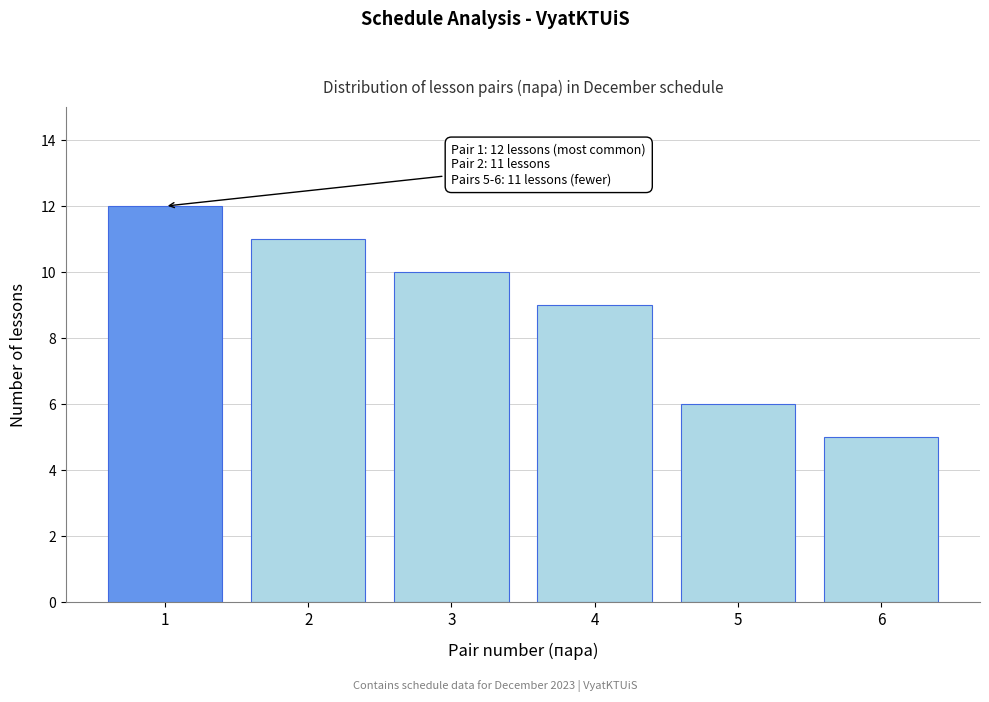

Reading right to left, list all the values displayed in this chart.

5	6	9	10	11	12